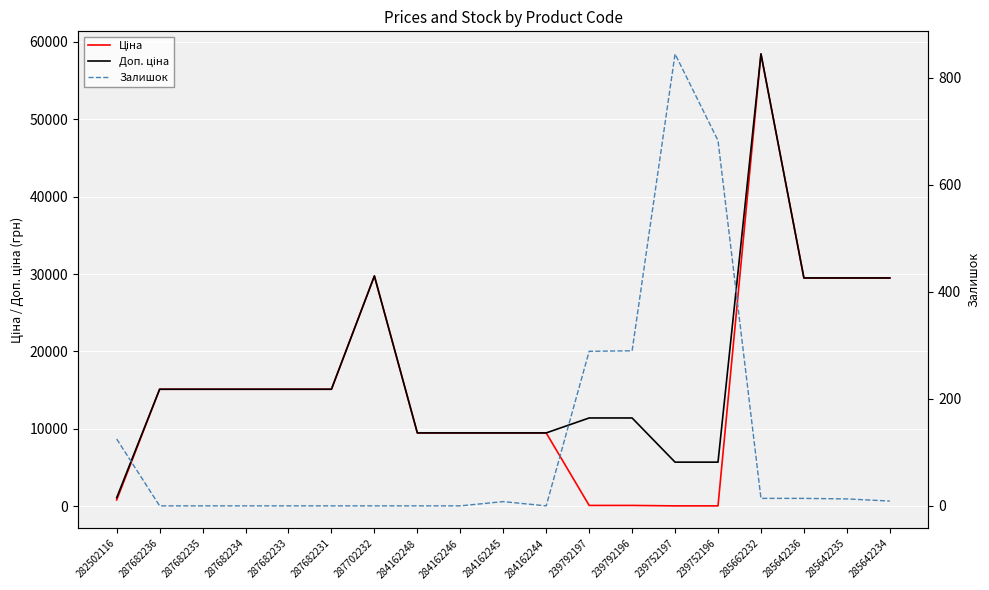

True or false: Доп. ціна and Ціна cross at least once.

False